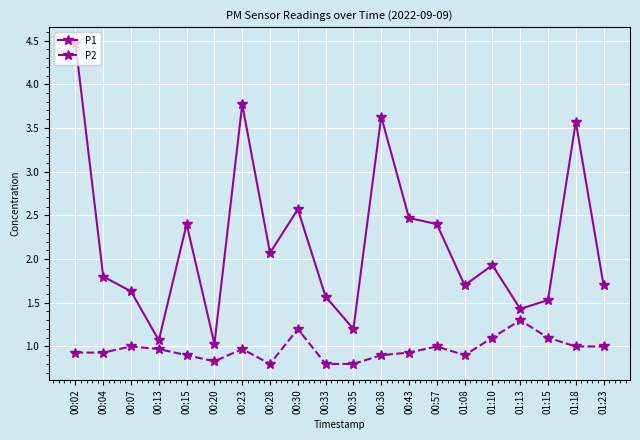

Does the chart display data point markers on the line(s)?

Yes